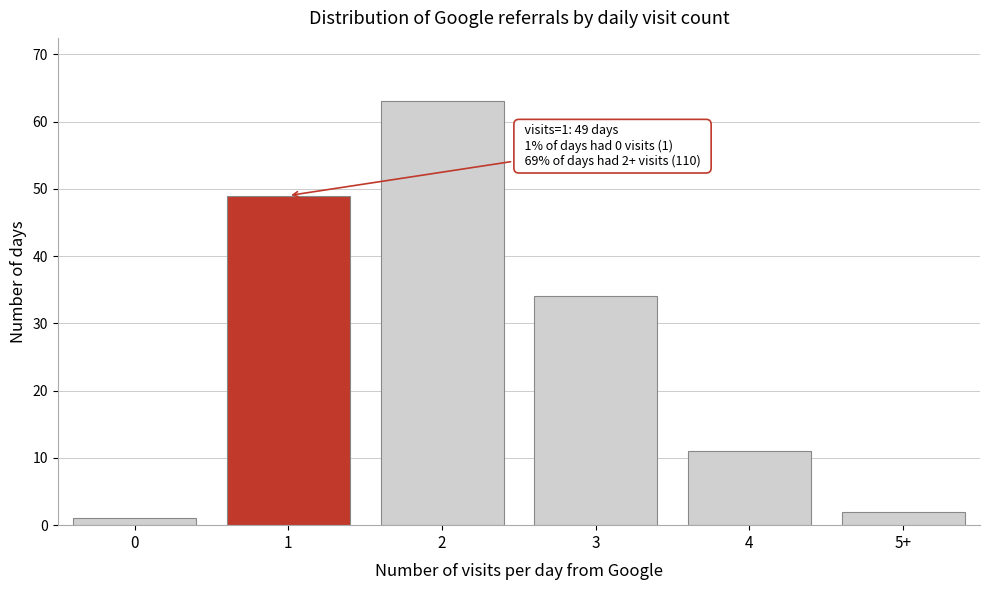

Reading right to left, list all the values displayed in this chart.

5+=2	4=11	3=34	2=63	1=49	0=1